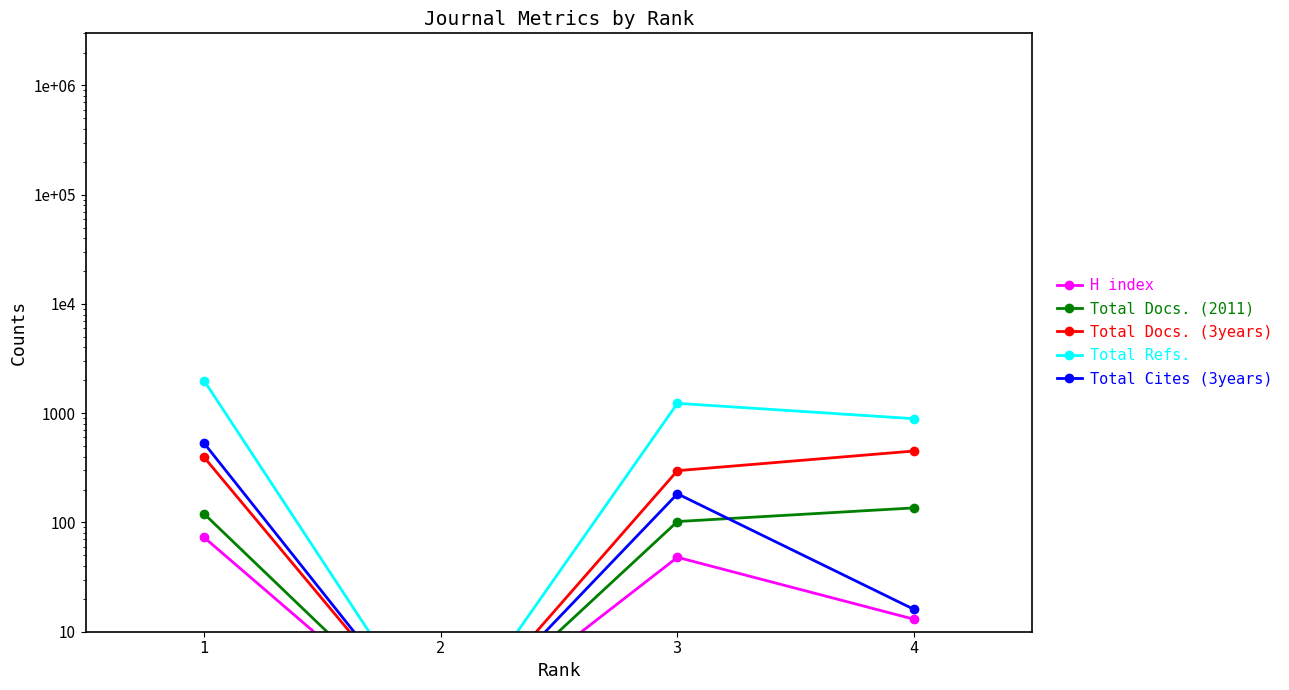

How many lines are shown in the chart?

5